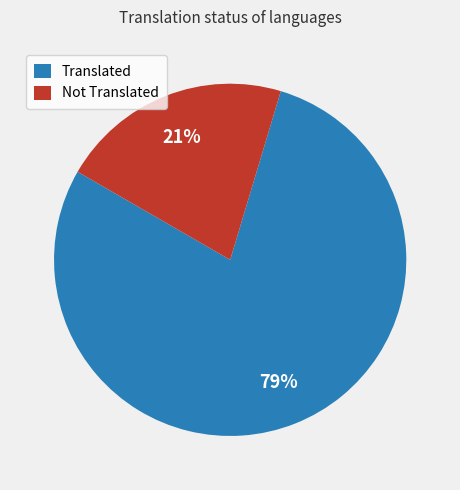

Is it true that Translated is 79% of the pie?

True